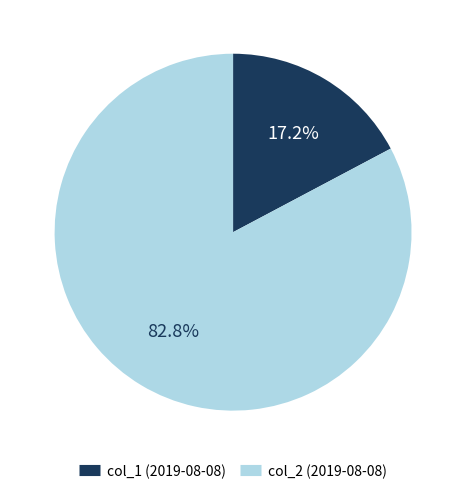

Is there any slice that represents more than half of the pie?

Yes